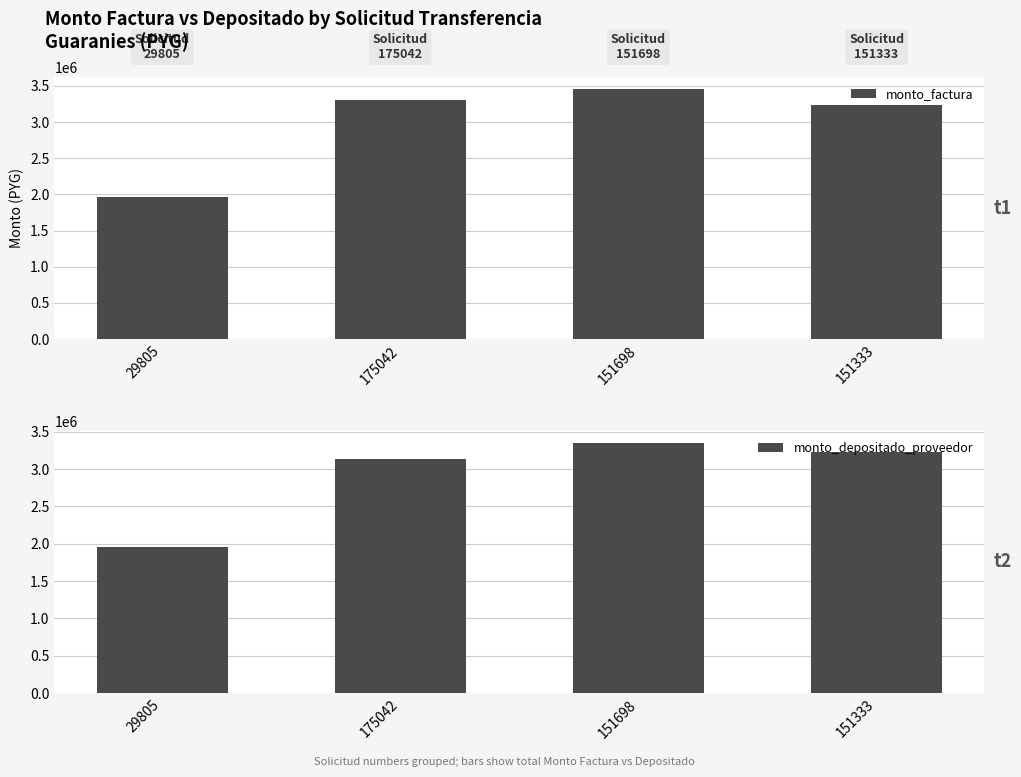

What is the minimum value for monto_depositado_proveedor?

1955148